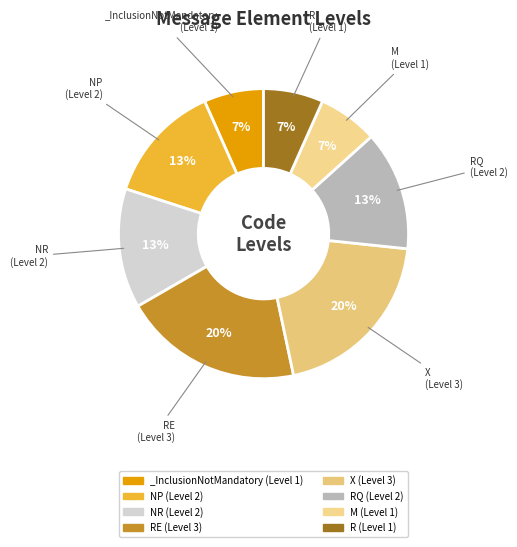

How many slices are in this pie chart?

8